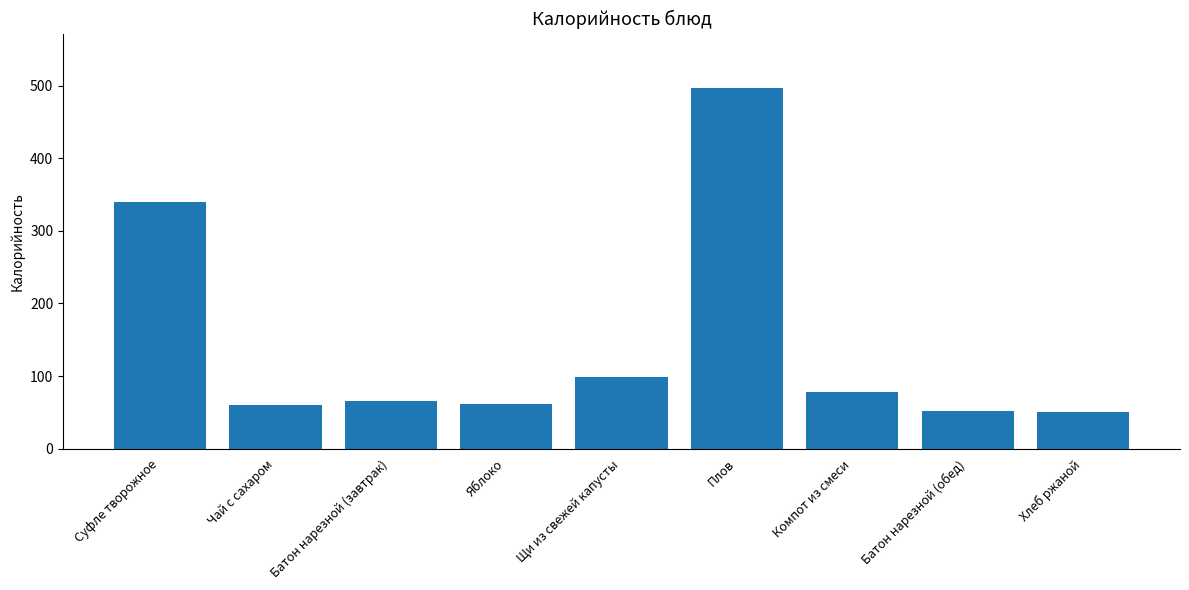

What value does the data have at Чай с сахаром?

60.5